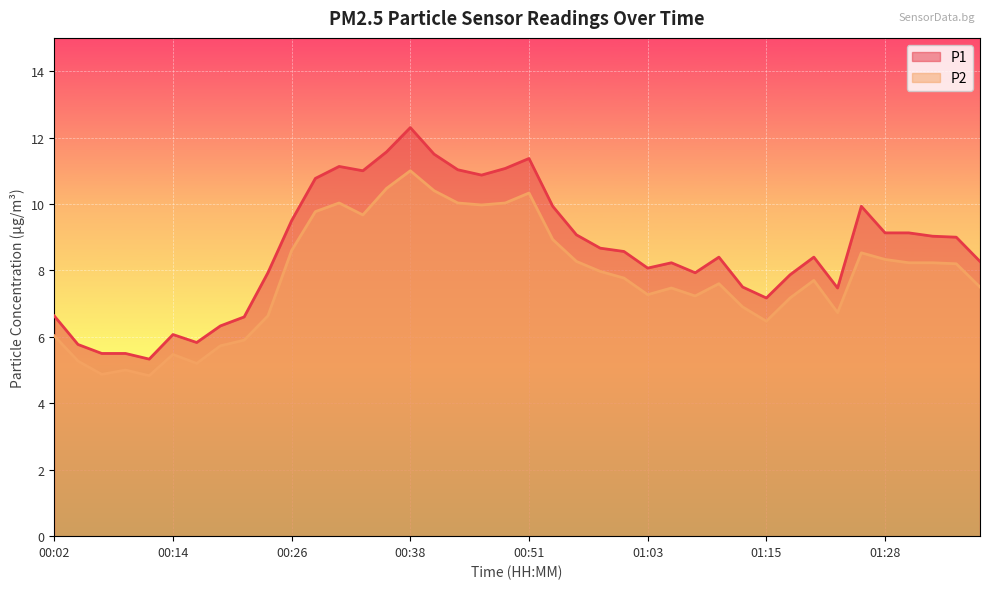

Reading left to right, extract all data points from this chart.

P1: 00:02=6.6	00:04=5.8	00:07=5.5	00:09=5.5	00:11=5.3	00:14=6.1	00:16=5.8	00:19=6.3	00:21=6.6	00:24=7.9	00:26=9.5	00:29=10.8	00:31=11.1	00:34=11.0	00:36=11.6	00:38=12.3	00:41=11.5	00:43=11.0	00:46=10.9	00:48=11.1	00:51=11.4	00:53=9.9	00:56=9.1	00:58=8.7	01:01=8.6	01:03=8.1	01:06=8.2	01:08=7.9	01:11=8.4	01:13=7.5	01:15=7.2	01:18=7.9	01:20=8.4	01:23=7.5	01:25=9.9	01:28=9.1	01:30=9.1	01:33=9.0	01:35=9.0	01:38=8.3
P2: 00:02=6.0	00:04=5.3	00:07=4.9	00:09=5.0	00:11=4.8	00:14=5.5	00:16=5.2	00:19=5.7	00:21=5.9	00:24=6.6	00:26=8.6	00:29=9.8	00:31=10.0	00:34=9.7	00:36=10.5	00:38=11.0	00:41=10.4	00:43=10.0	00:46=10.0	00:48=10.0	00:51=10.3	00:53=8.9	00:56=8.3	00:58=8.0	01:01=7.8	01:03=7.3	01:06=7.5	01:08=7.2	01:11=7.6	01:13=6.9	01:15=6.5	01:18=7.2	01:20=7.7	01:23=6.7	01:25=8.5	01:28=8.3	01:30=8.2	01:33=8.2	01:35=8.2	01:38=7.5